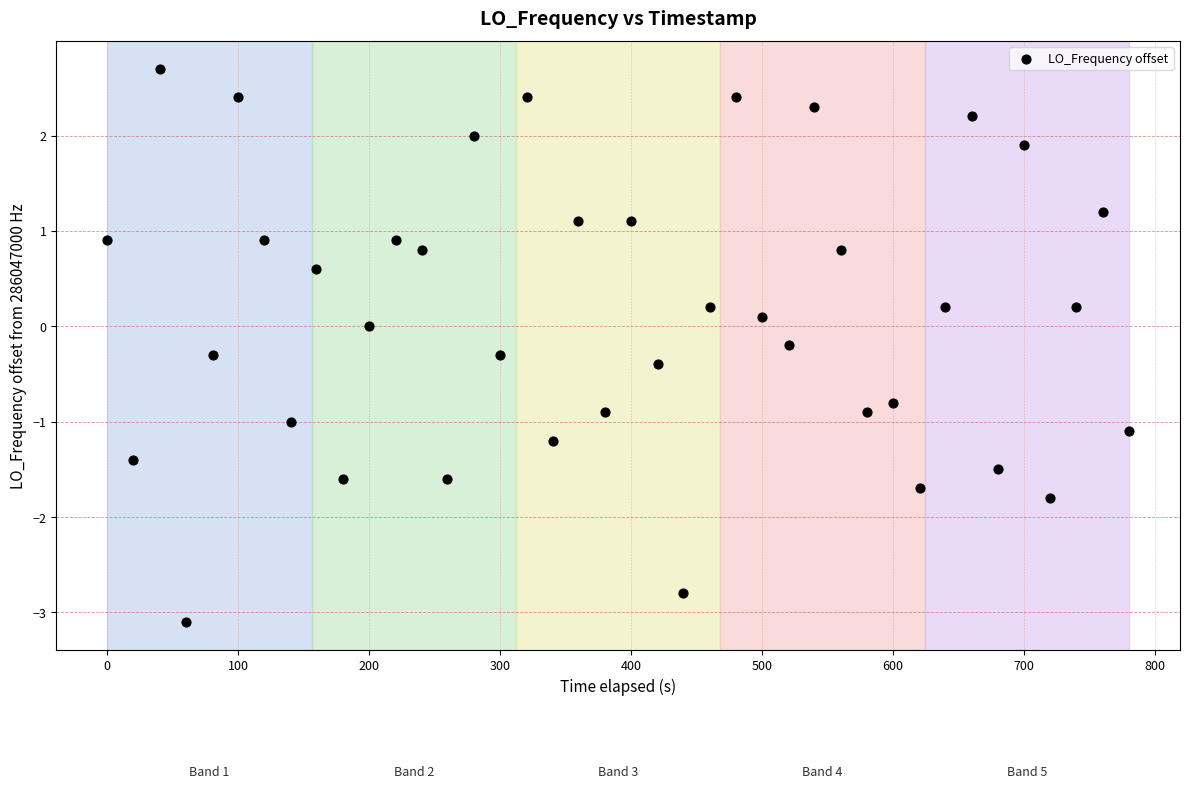

What is the range of X values (max minus min)?

780.1